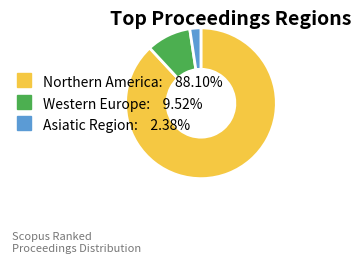

Between Northern America and Western Europe, which is larger?

Northern America